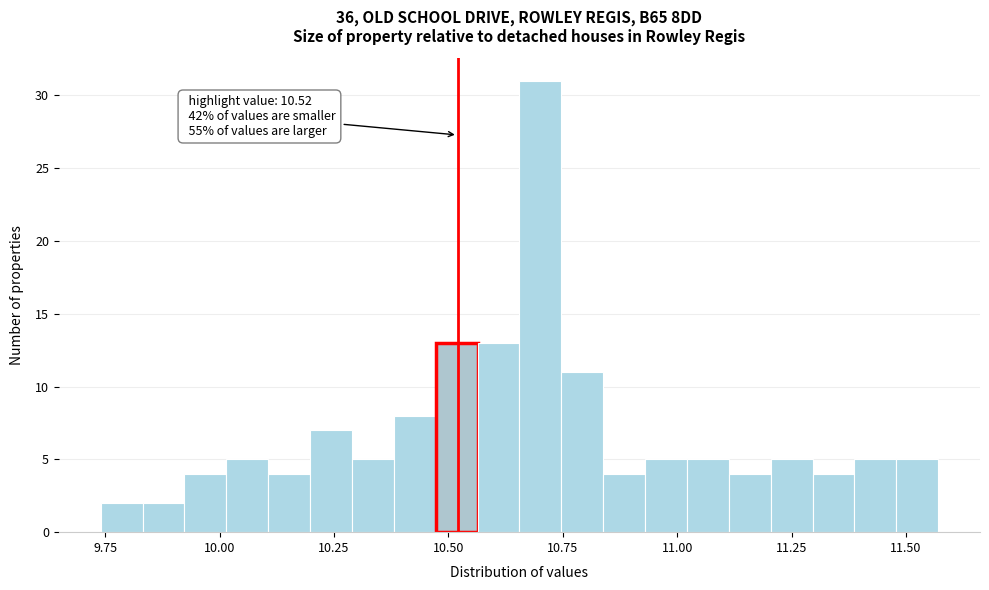

Read against the x-axis, roughly where is the centre of the tallest bar?

10.70